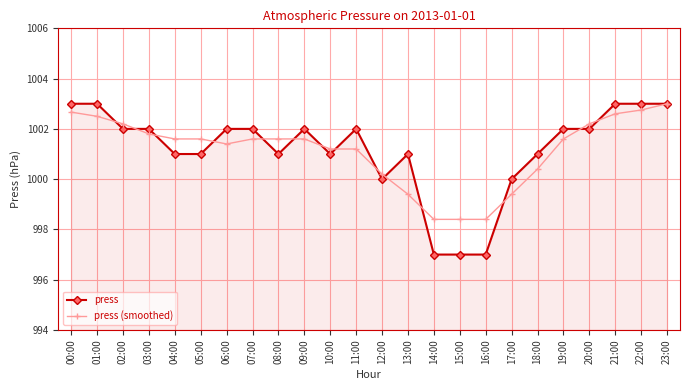

Which series changed the most between 04:00 and 19:00?

press